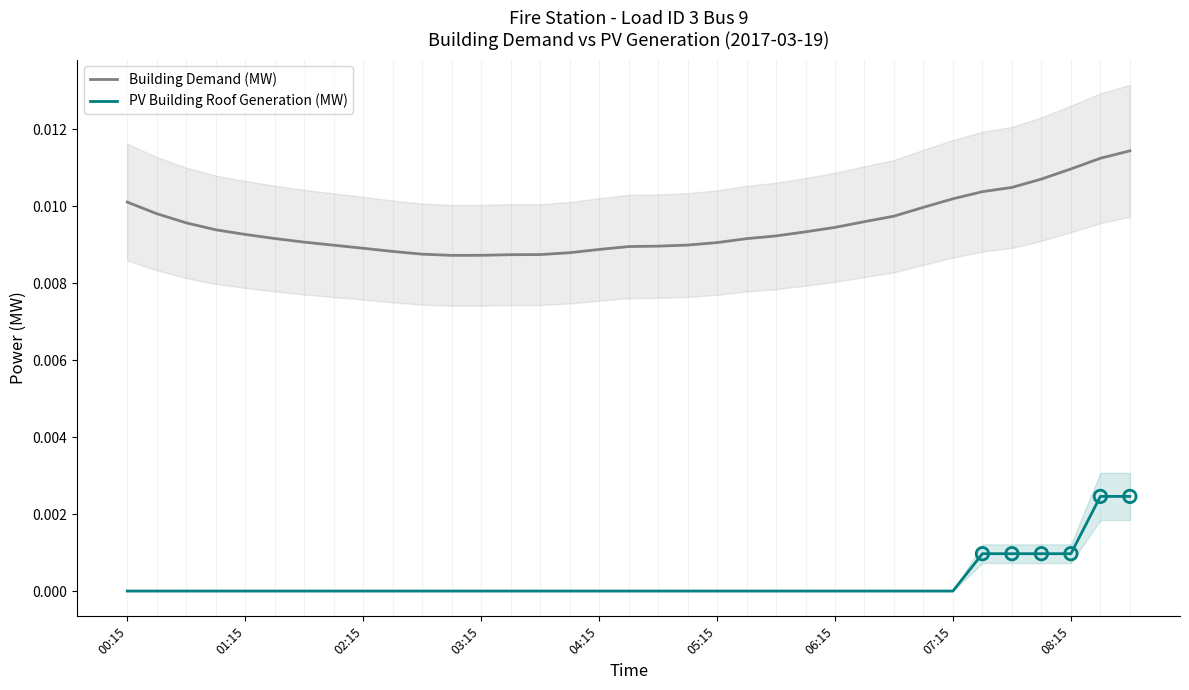

What are all the series names shown in the legend?

Building Demand (MW), PV Building Roof Generation (MW)